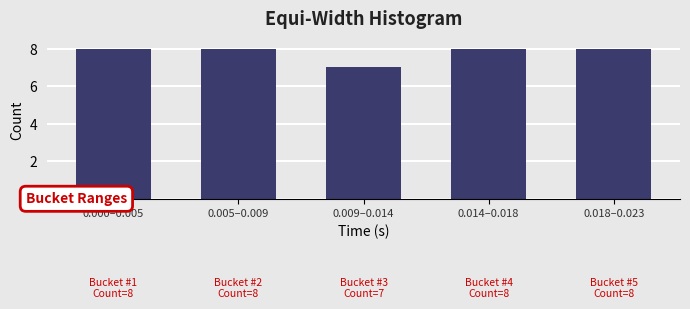

Reading left to right, extract all data points from this chart.

8	8	7	8	8